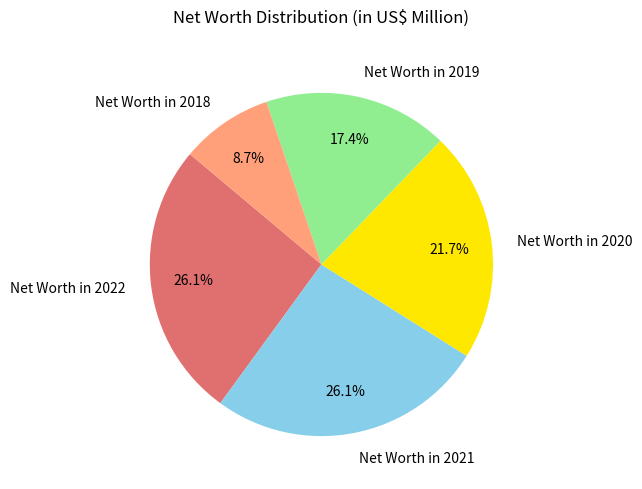

What is the ratio of the value at Net Worth in 2022 to the value at Net Worth in 2021?

1.0